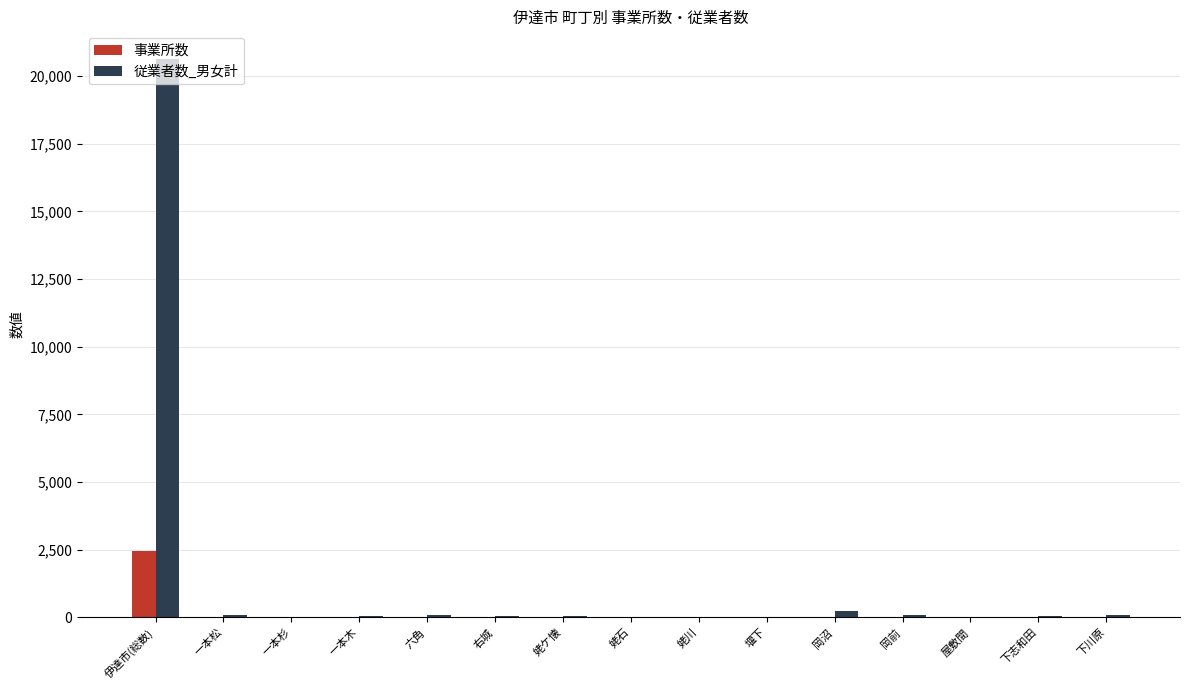

How many categories are shown in the chart?

15